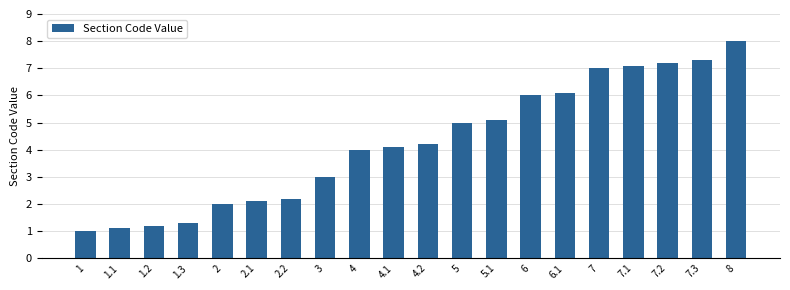

How many series are shown in this chart?

1